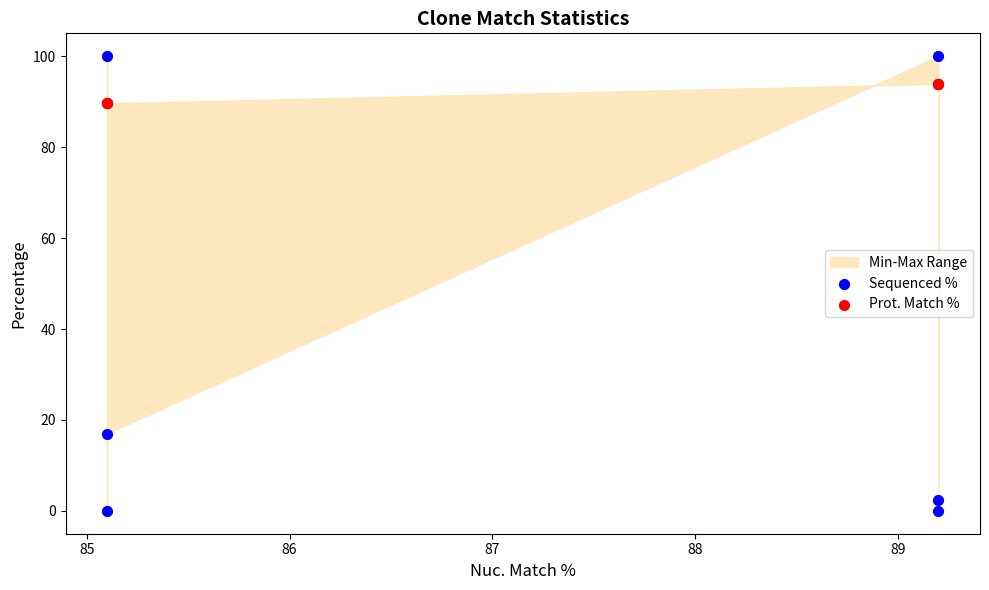

Which series reaches the maximum Y coordinate?

Sequenced %